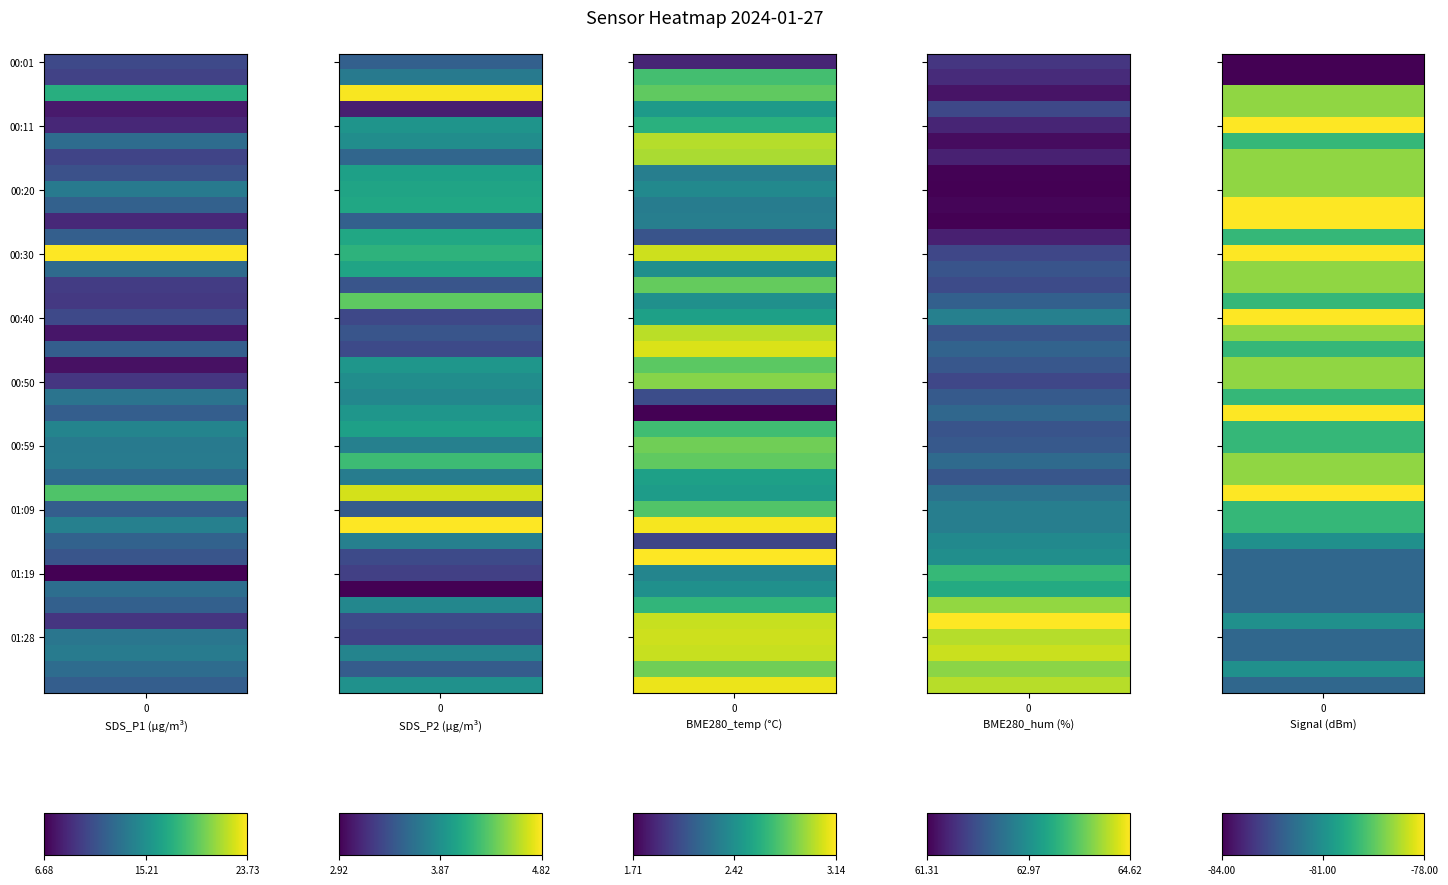

How many values in the Signal series are below -80?

12